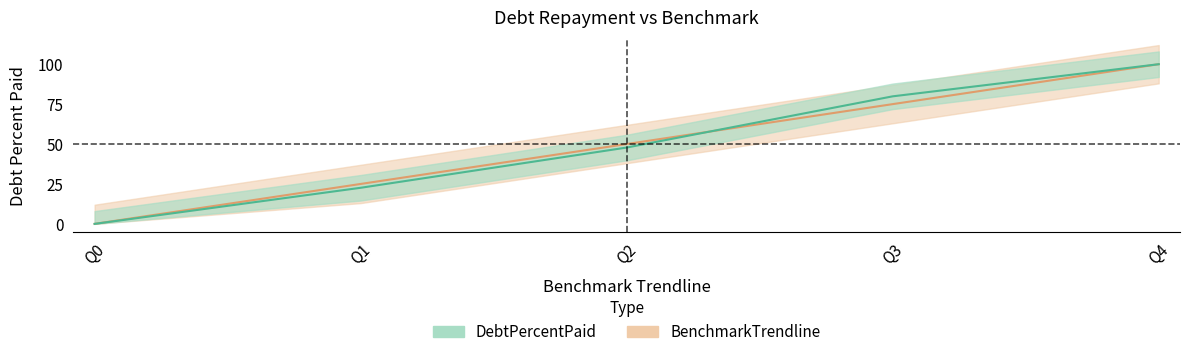

How many intersections are there between DebtPercentPaid and BenchmarkTrendline?

1